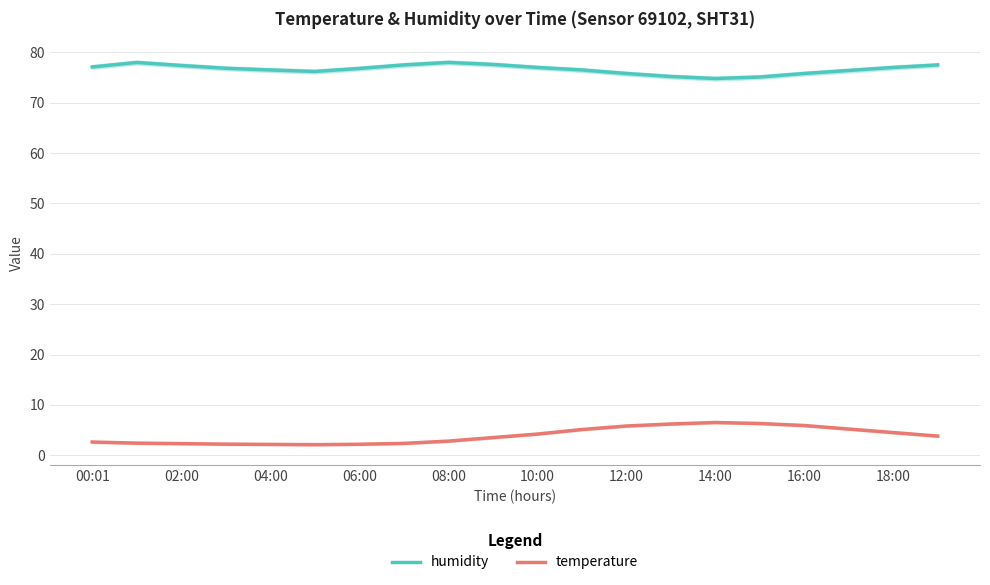

Read the temperature value at 16:00.

5.9